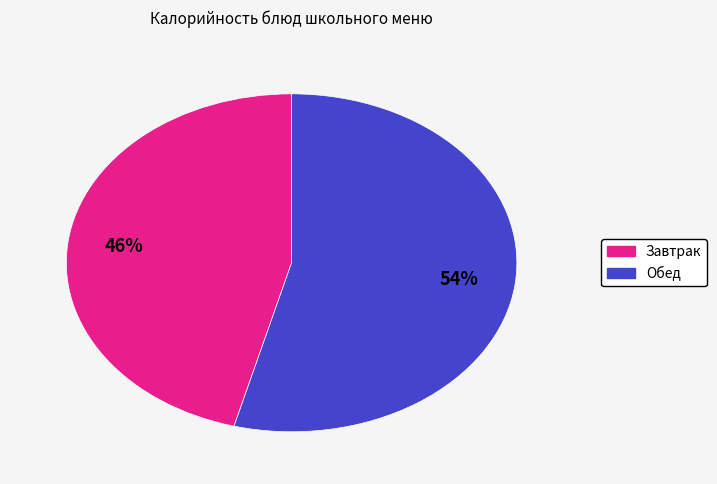

To the nearest percent, what is the average slice percentage?

50%